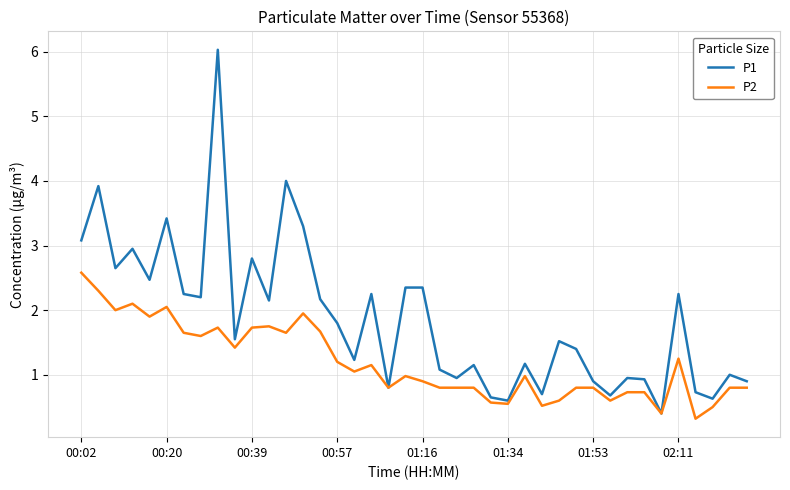

List the series in order of their peak value, lowest first.

P2, P1